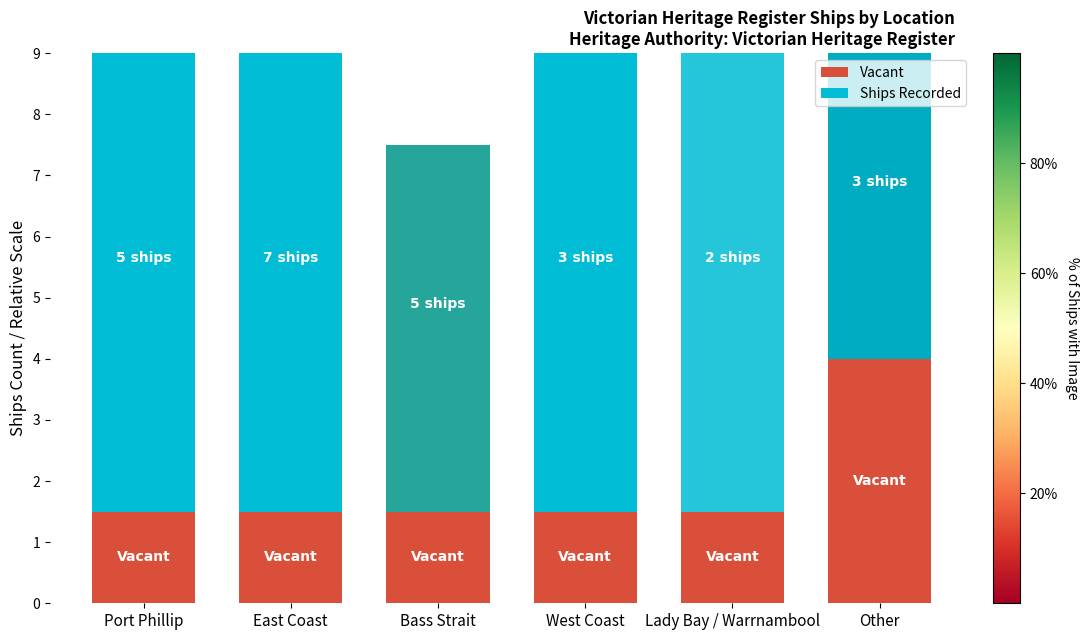

What is the label of the 2nd bar from the left?

East Coast